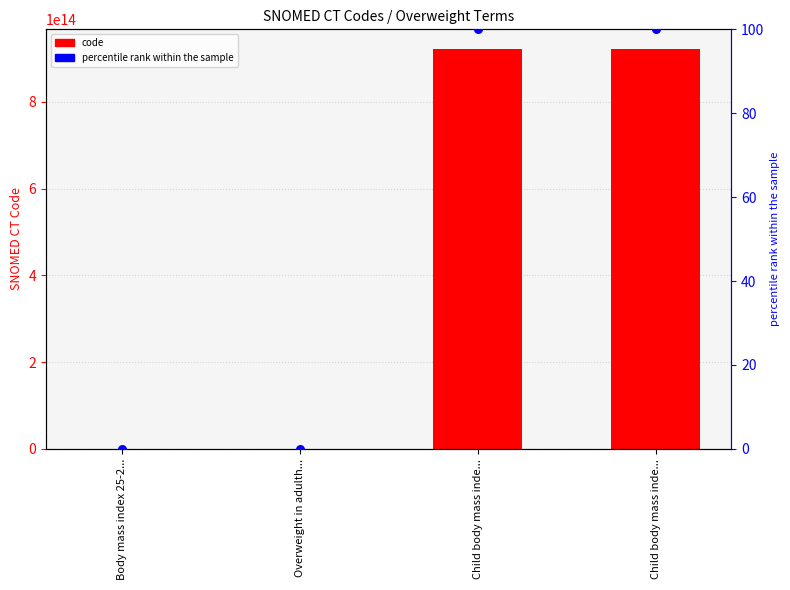

Which series contains the highest Y value?

code